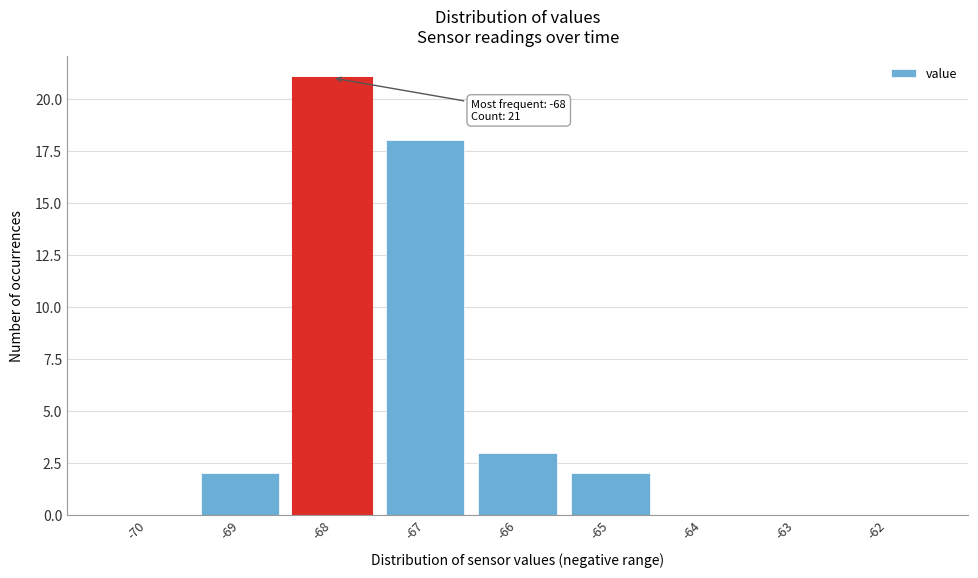

Reading left to right, list all the values displayed in this chart.

-70=0	-69=2	-68=21	-67=18	-66=3	-65=2	-64=0	-63=0	-62=0